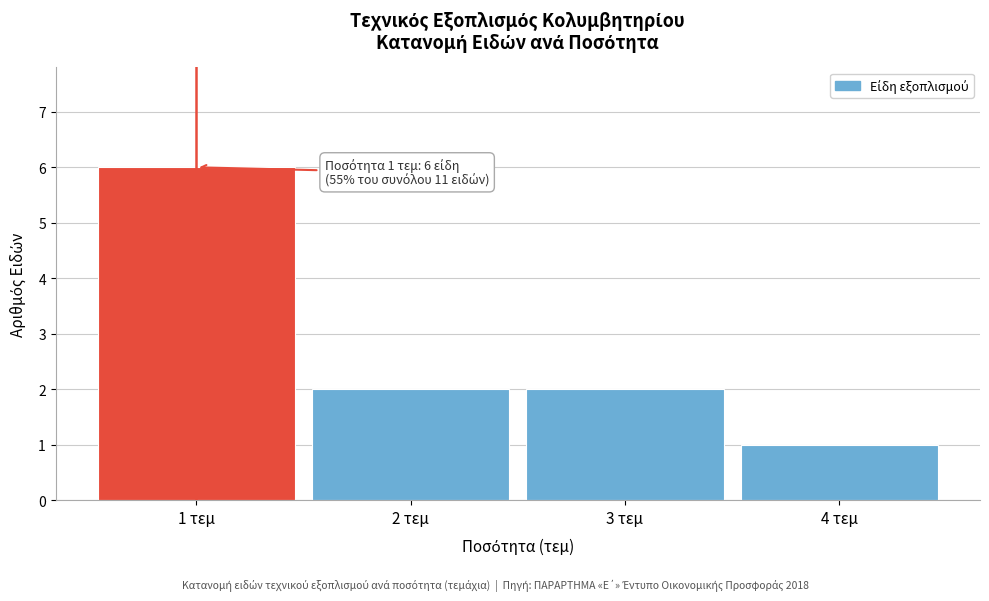

Which range on the x-axis has the tallest bar?

0.5 to 1.5